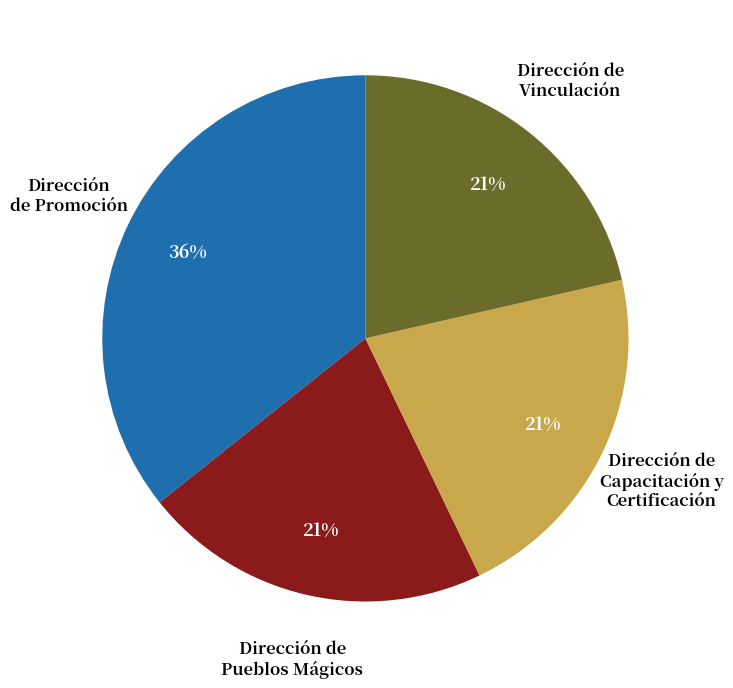

Is the sum of Dirección de Capacitación y Certificación and Dirección de Pueblos Mágicos greater than half?

No